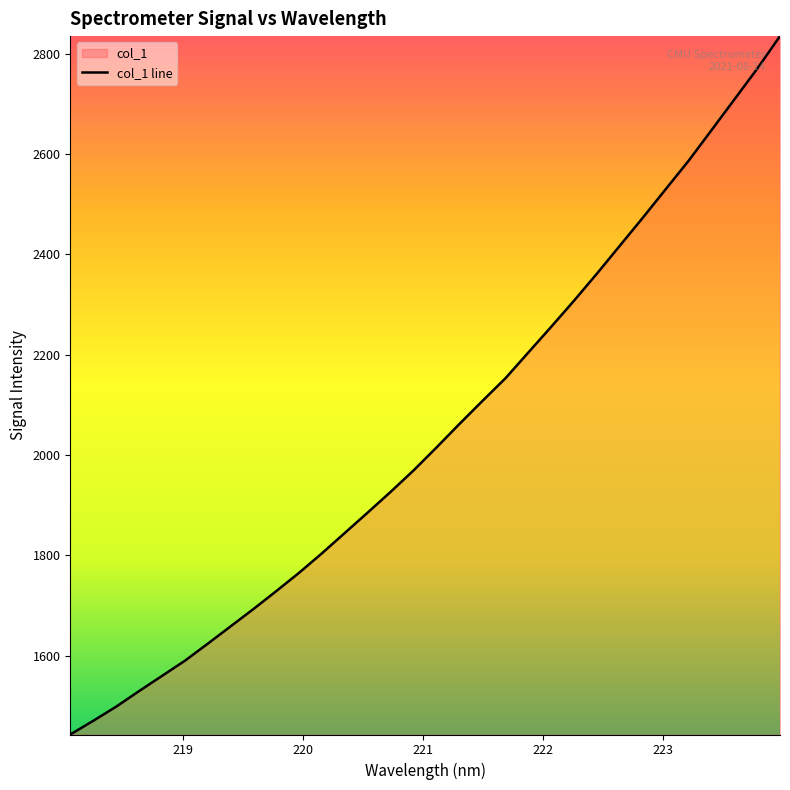

What is the difference between the maximum and minimum values?

1391.5